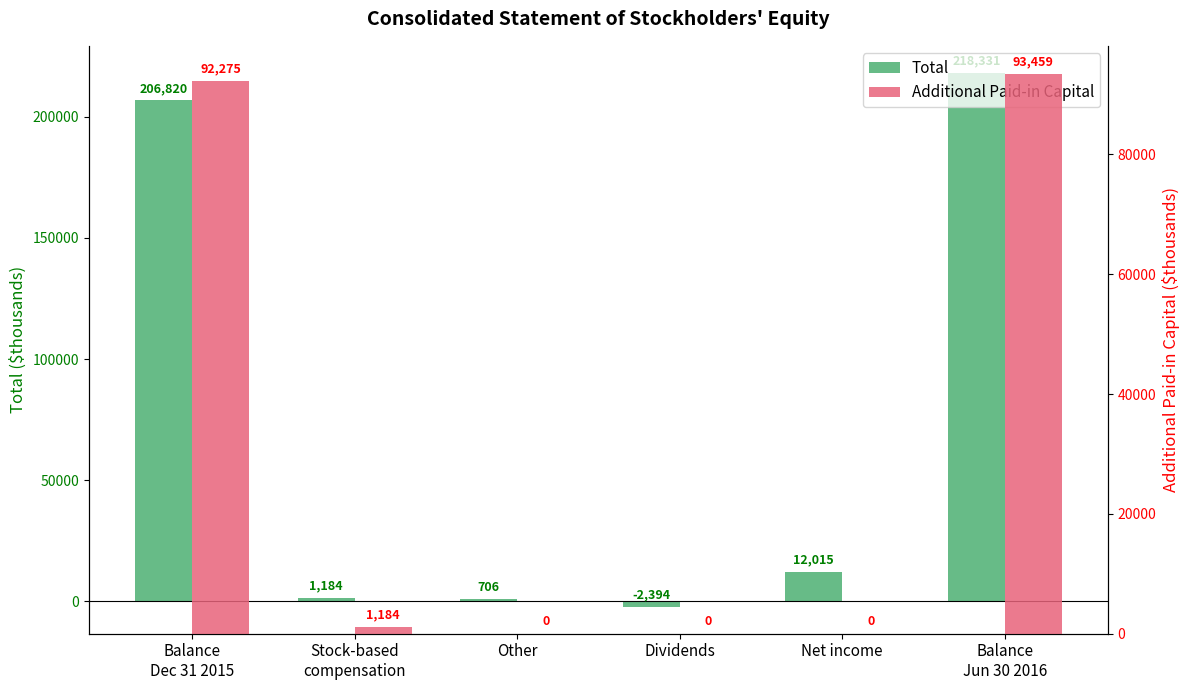

Reading right to left, what are all the values shown in this chart?

Total: 218331	12015	-2394	706	1184	206820
Additional Paid-in Capital: 93459	0	0	0	1184	92275